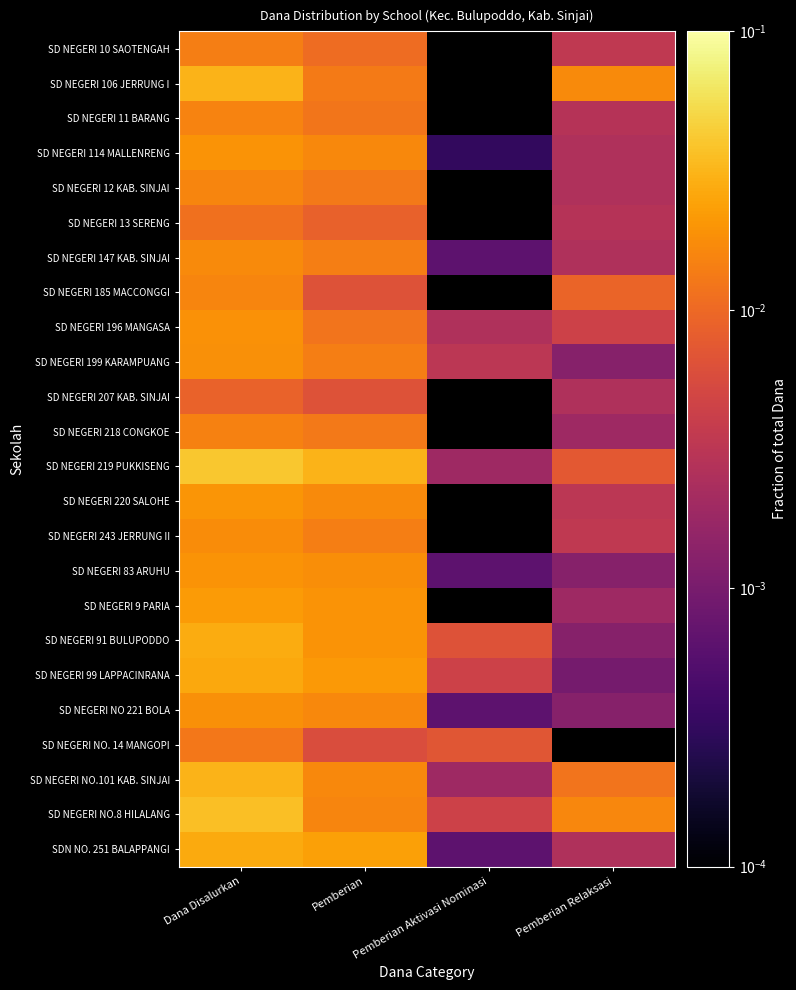

Rank the series at Pemberian Aktivasi Nominasi from highest to lowest value.

SD NEGERI NO. 14 MANGOPI, SD NEGERI 91 BULUPODDO, SD NEGERI 99 LAPPACINRANA, SD NEGERI NO.8 HILALANG, SD NEGERI 199 KARAMPUANG, SD NEGERI 196 MANGASA, SD NEGERI 219 PUKKISENG, SD NEGERI NO.101 KAB. SINJAI, SD NEGERI 147 KAB. SINJAI, SD NEGERI 83 ARUHU, SD NEGERI NO 221 BOLA, SDN NO. 251 BALAPPANGI, SD NEGERI 114 MALLENRENG, SD NEGERI 10 SAOTENGAH, SD NEGERI 106 JERRUNG I, SD NEGERI 11 BARANG, SD NEGERI 12 KAB. SINJAI, SD NEGERI 13 SERENG, SD NEGERI 185 MACCONGGI, SD NEGERI 207 KAB. SINJAI, SD NEGERI 218 CONGKOE, SD NEGERI 220 SALOHE, SD NEGERI 243 JERRUNG II, SD NEGERI 9 PARIA